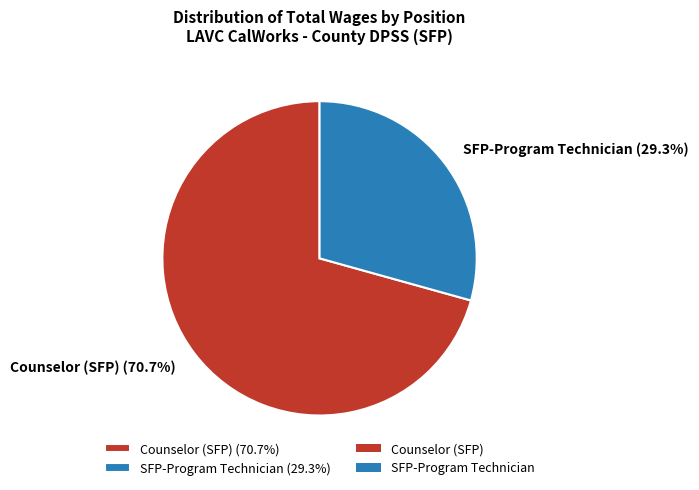

To the nearest percent, what portion does SFP-Program Technician represent?

29%